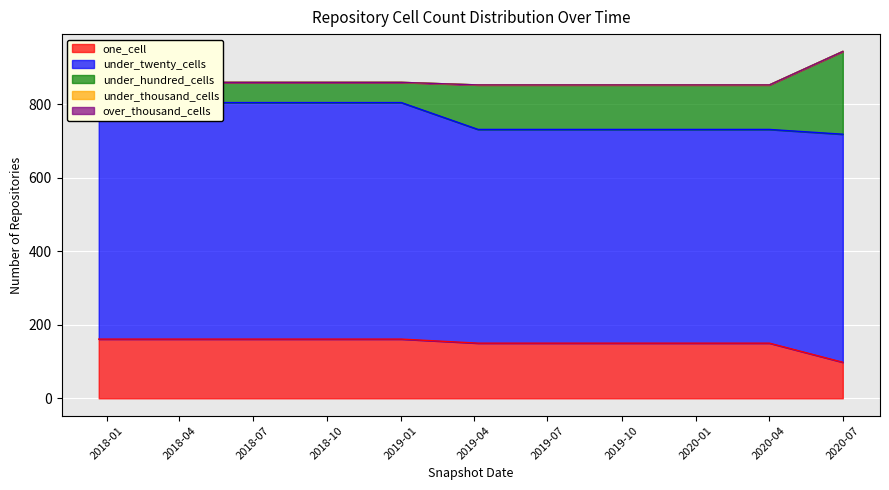

Which category has the lowest value in the one_cell series?

2020-07